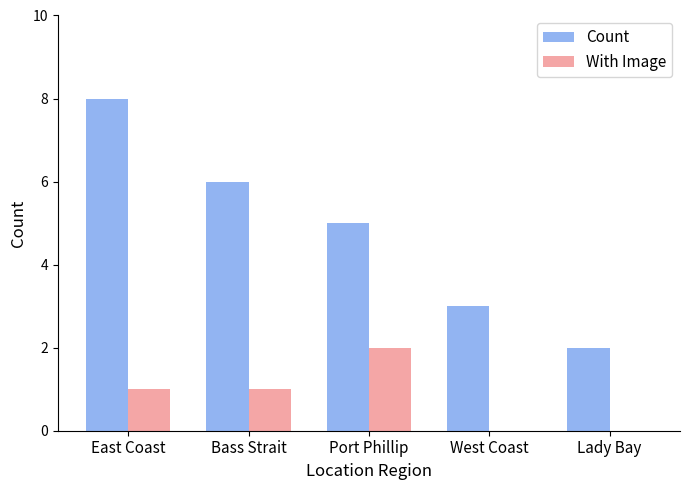

Is it true that Count equals 7 at Port Phillip?

False